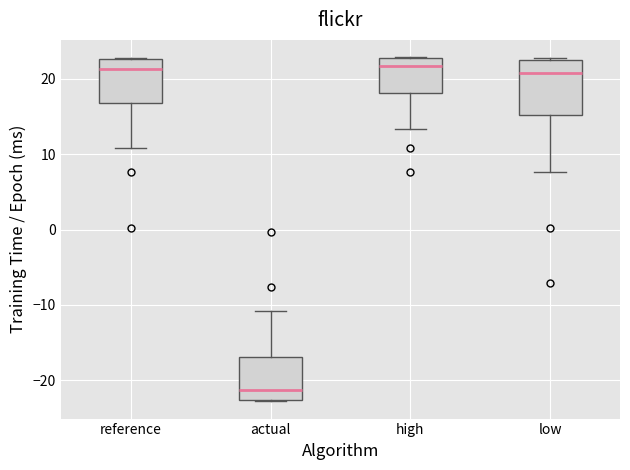

Which box has the lowest median line?

actual